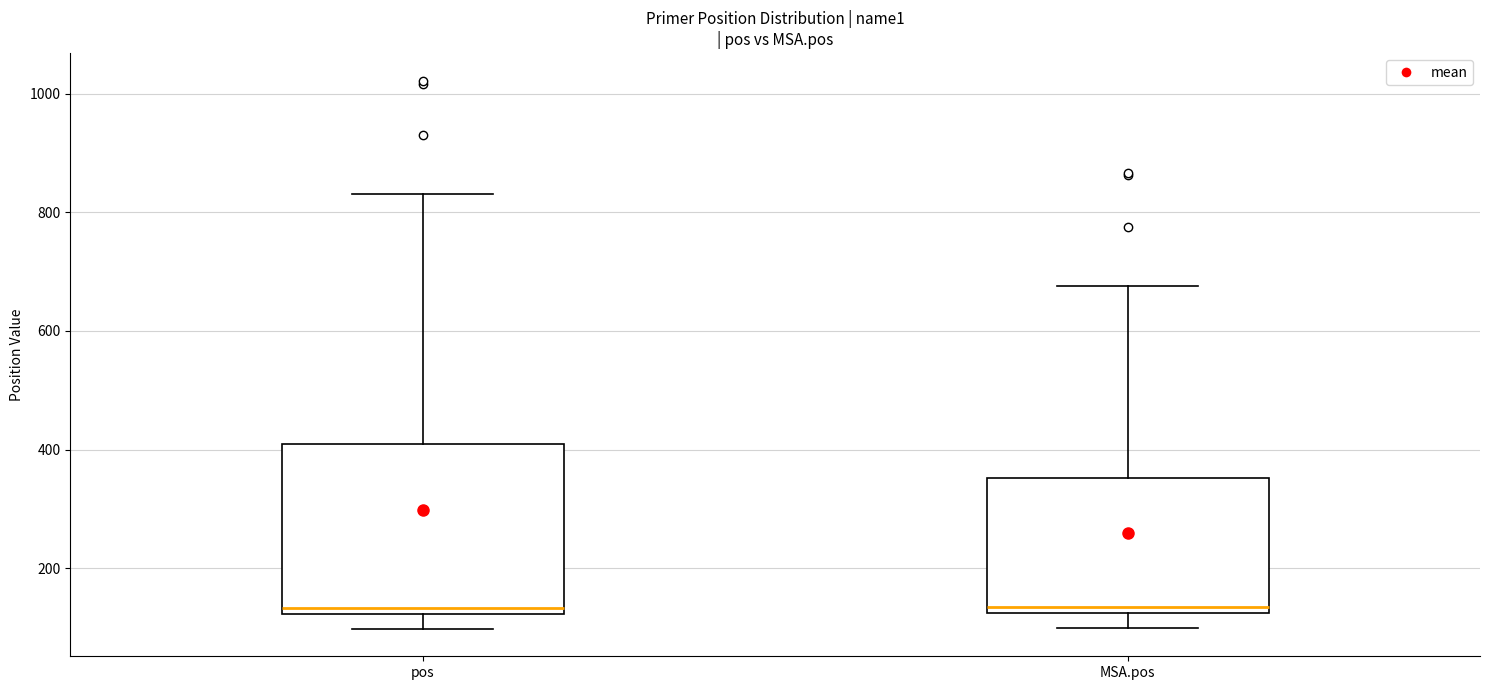

Comparing the boxes themselves (not the whiskers), which one is the tallest?

pos